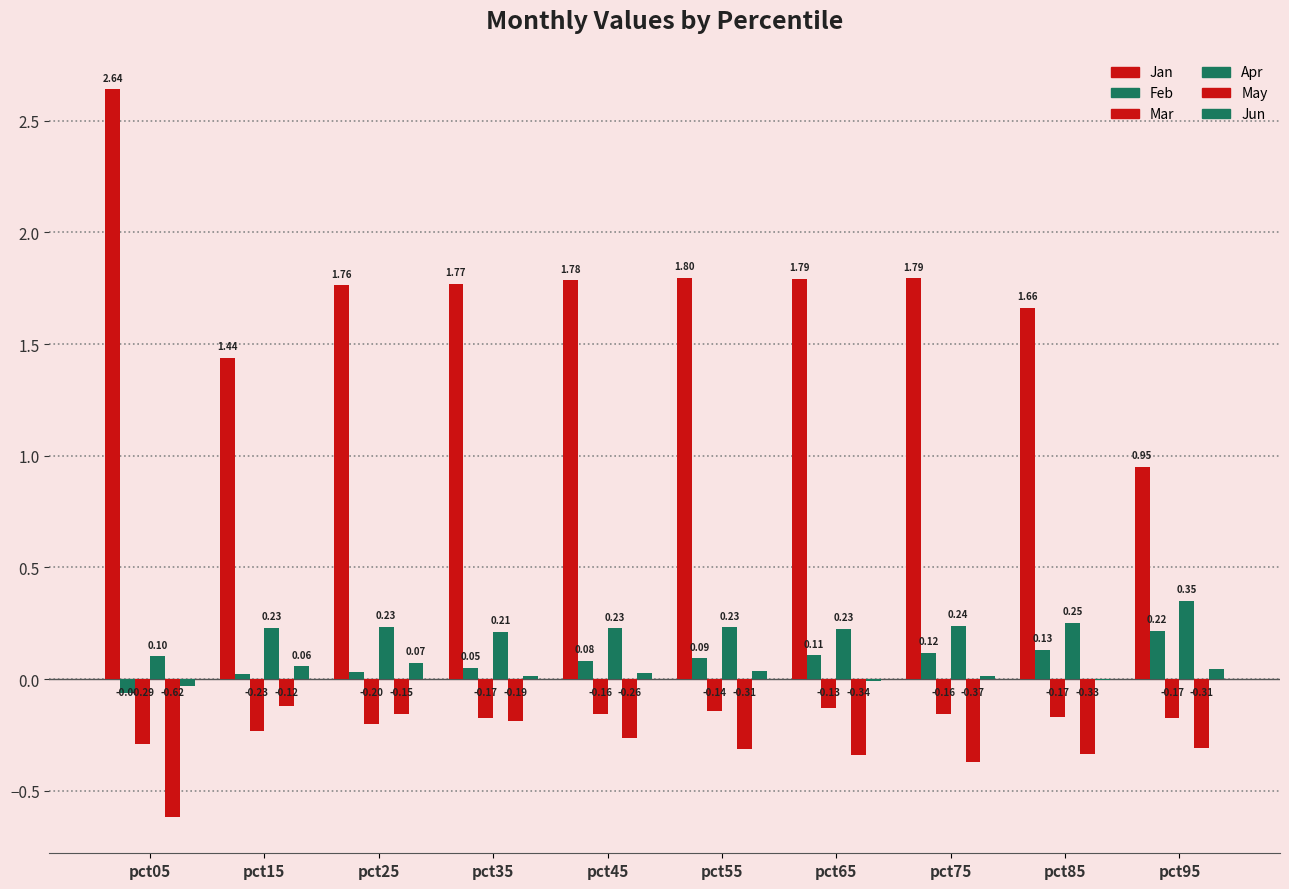

How many data points does each series have?

10